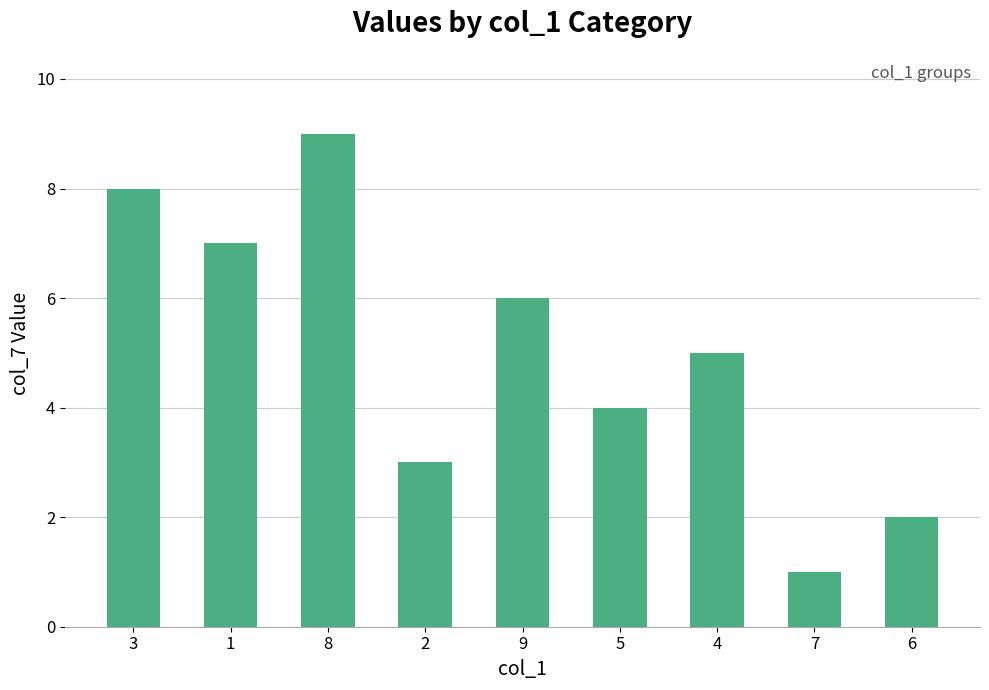

What is the sum of the values at 4 and 5?

9